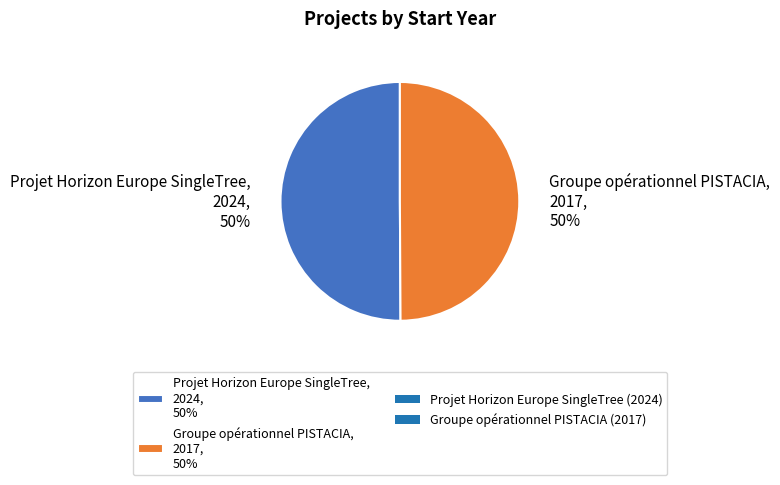

How many slices are in this pie chart?

2